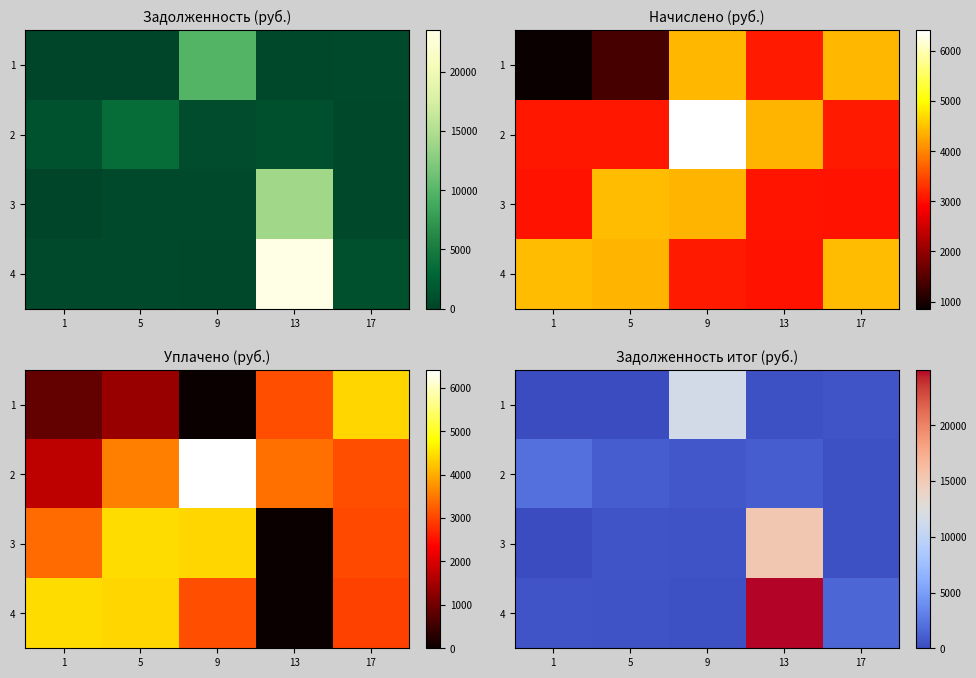

What is the difference between the highest and lowest values at 9?

11198.0